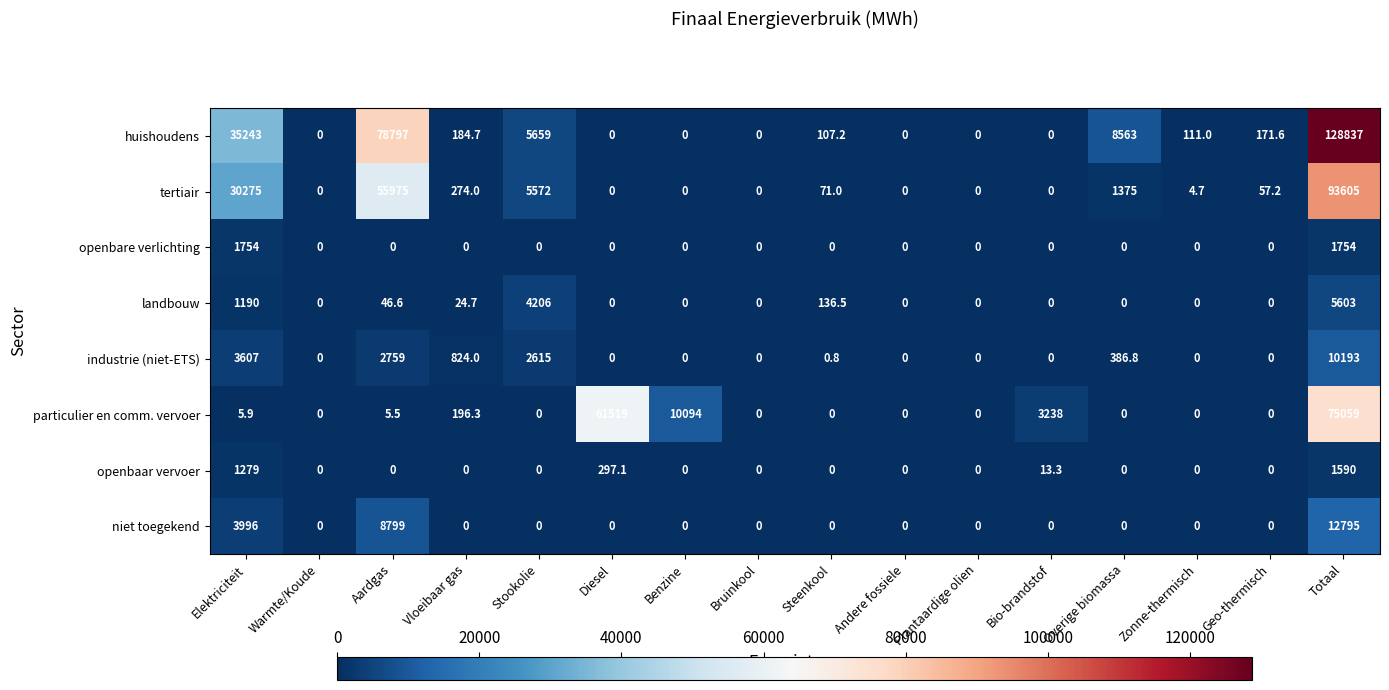

The value of openbare verlichting at Overige biomassa is 0.0. True or false?

True